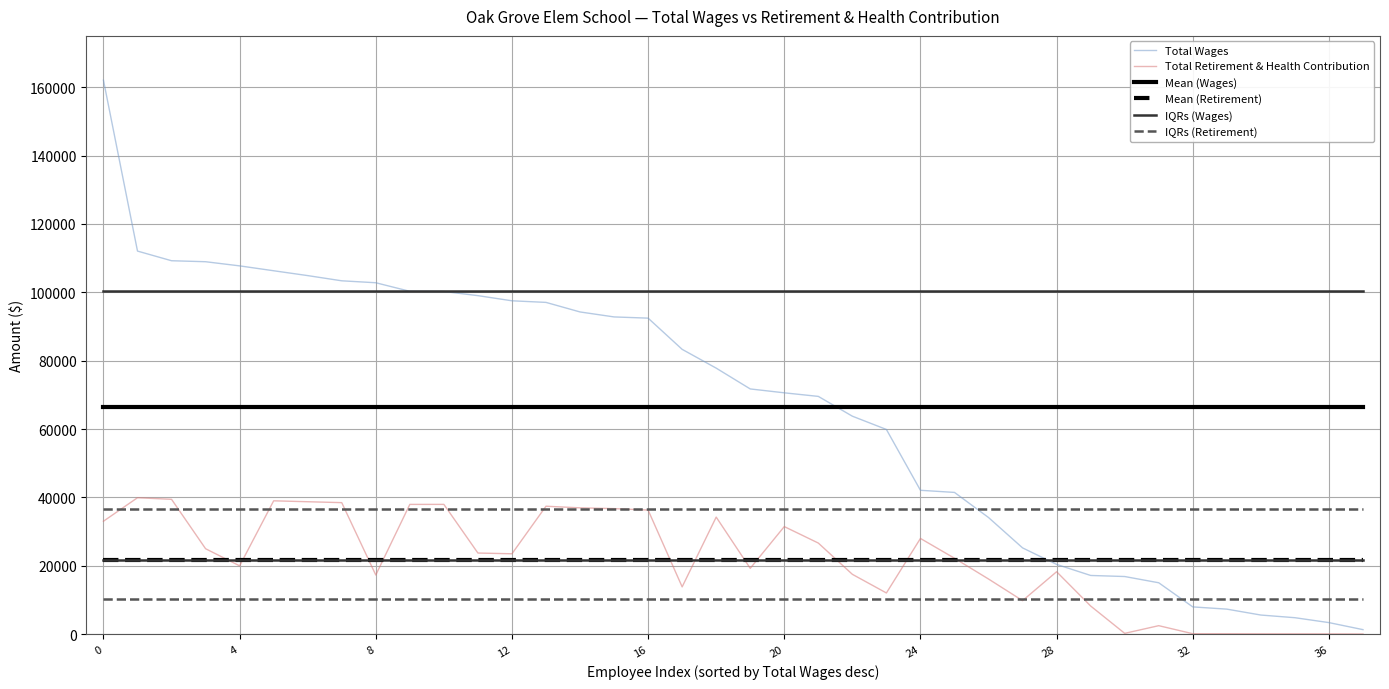

What is the maximum value for Mean (Wages)?

66580.3